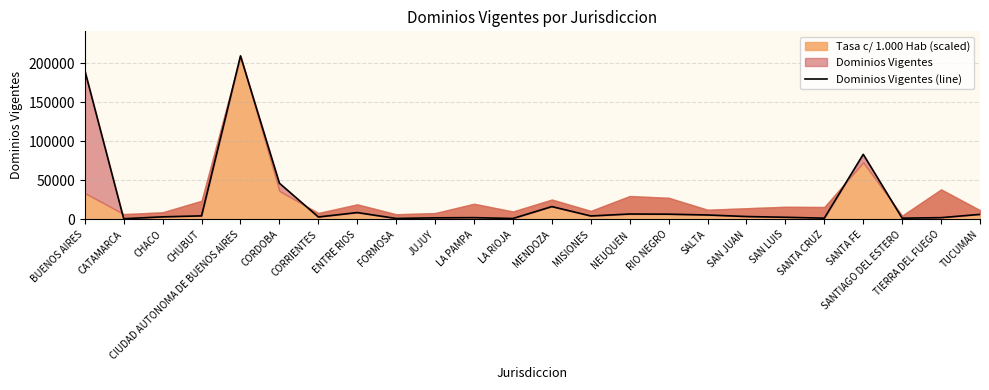

How many data points are less than 4535?

12